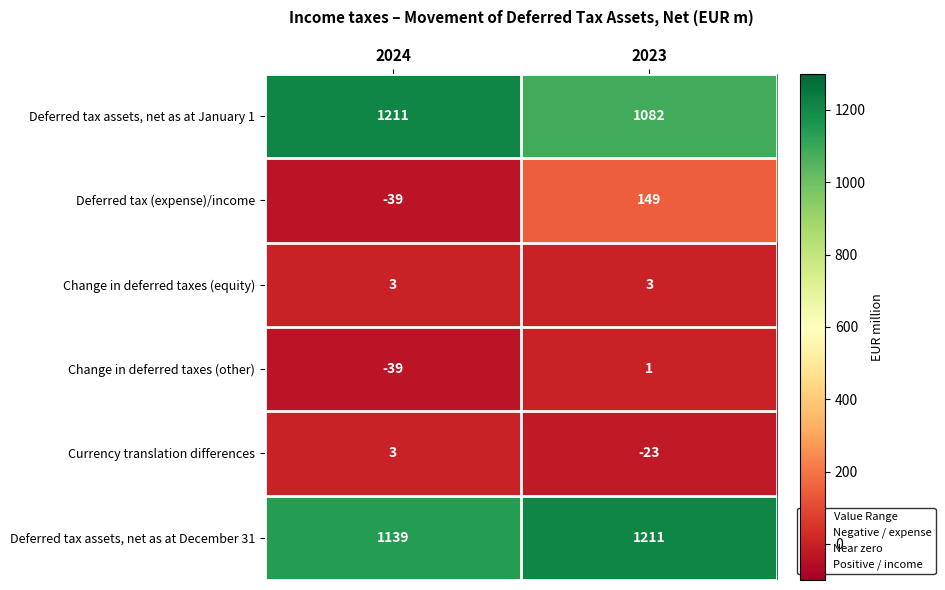

What is the sum of the Deferred tax (expense)/income values at 2024 and 2023?

110